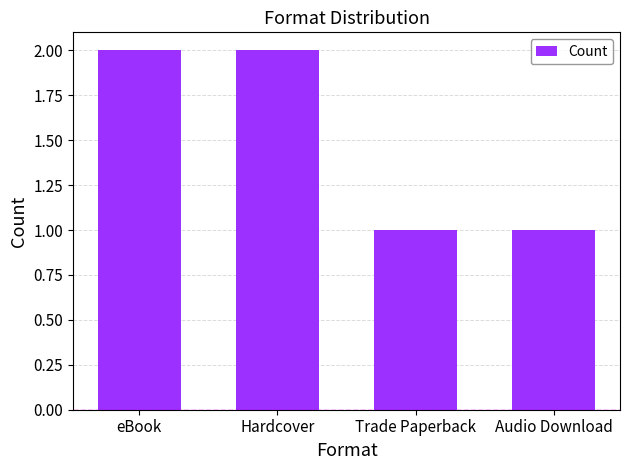

Approximately how many times larger is the value at Hardcover compared to eBook?

1.0